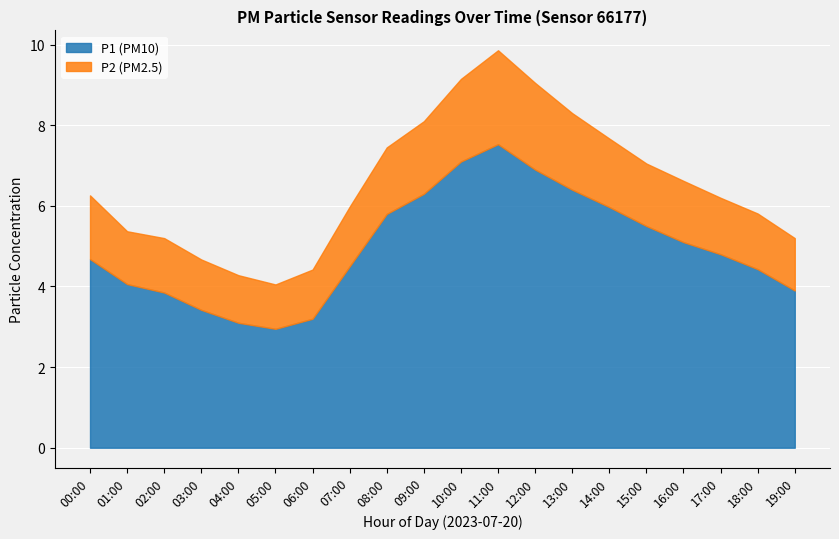

The value of P2 at 03:00 is 1.2. True or false?

True